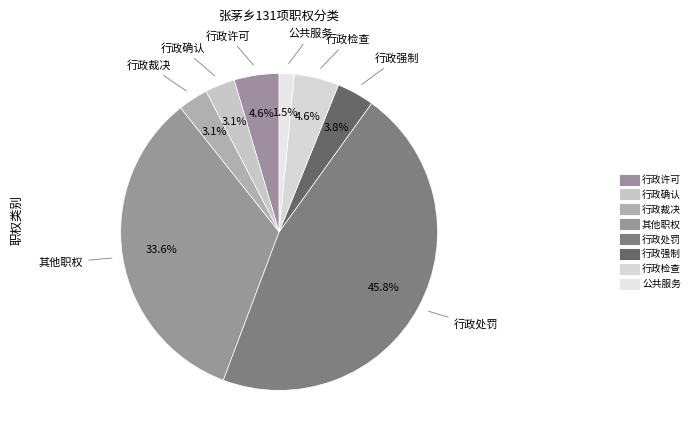

Is there any slice that represents more than half of the pie?

No